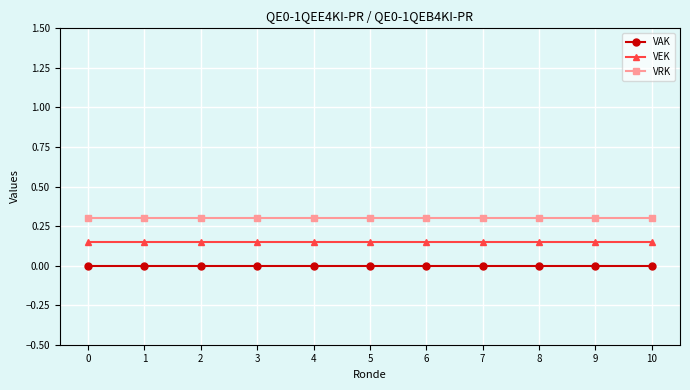

True or false: VRK and VEK cross at least once.

False